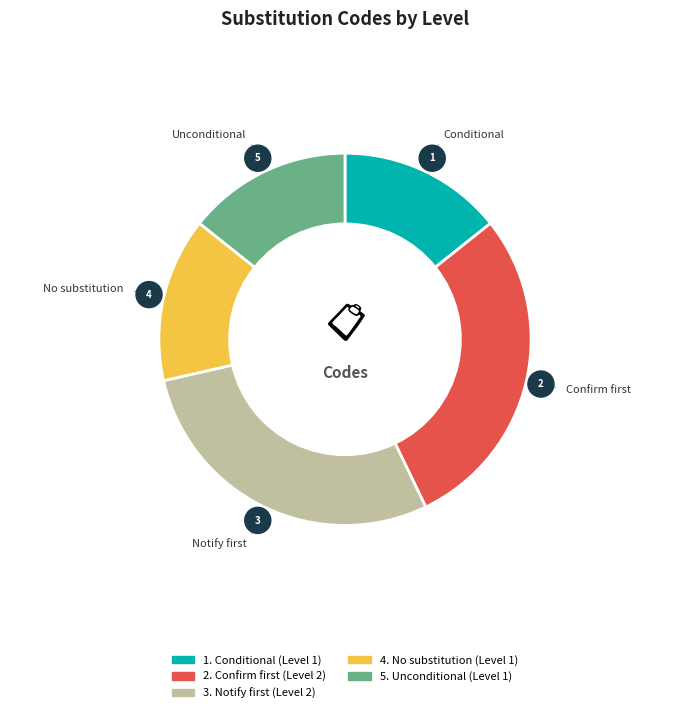

What percentage is NOT represented by CONFIRM?

71.4%